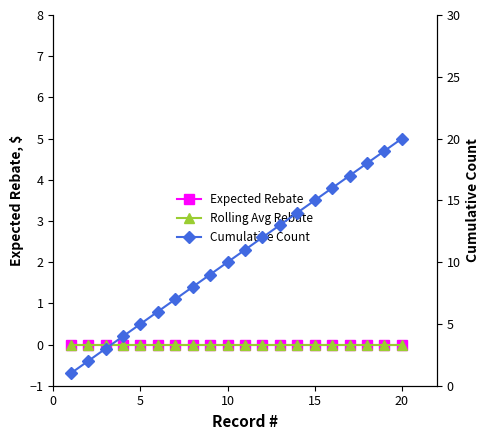

List the series in order of their peak value, lowest first.

Expected Rebate, Rolling Avg Rebate, Cumulative Count